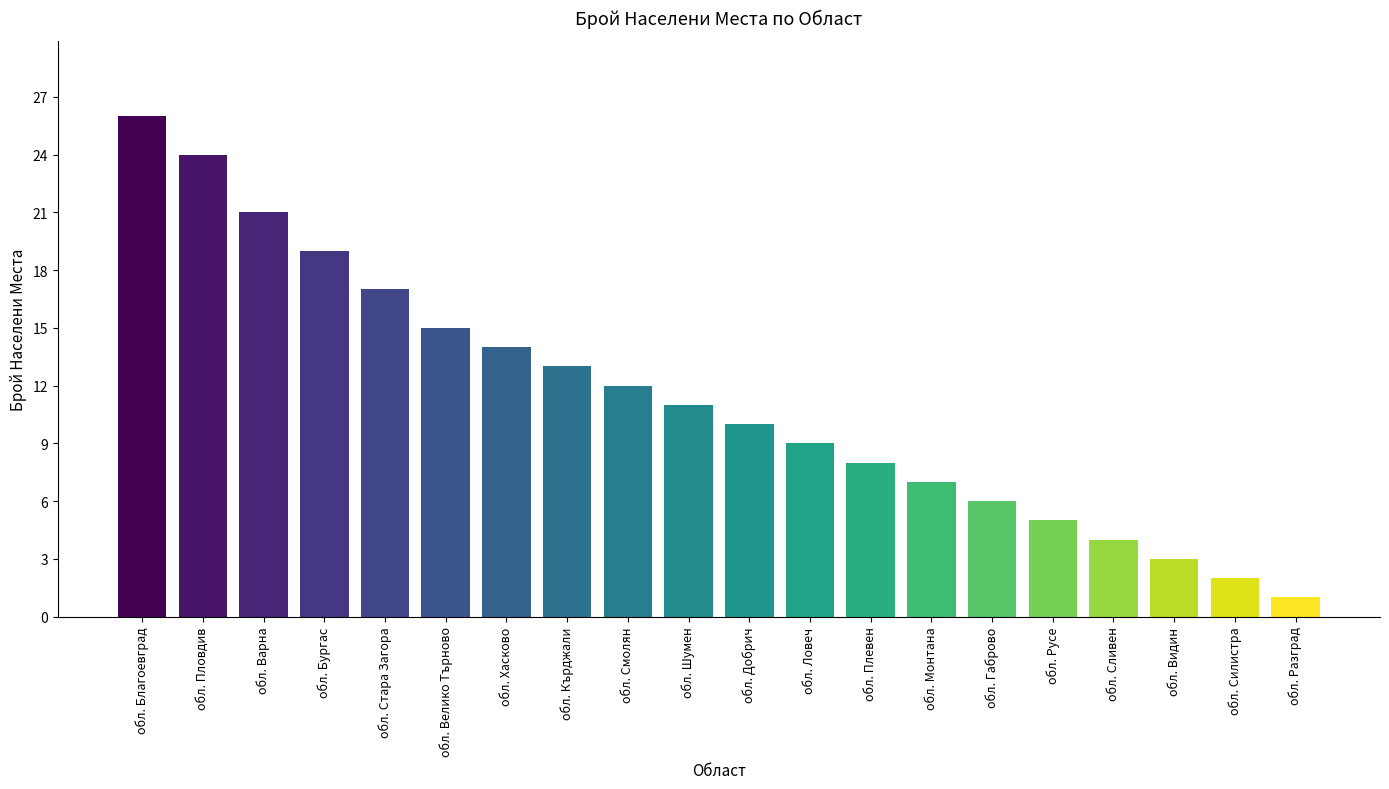

At which label does the data first exceed 11?

обл. Благоевград